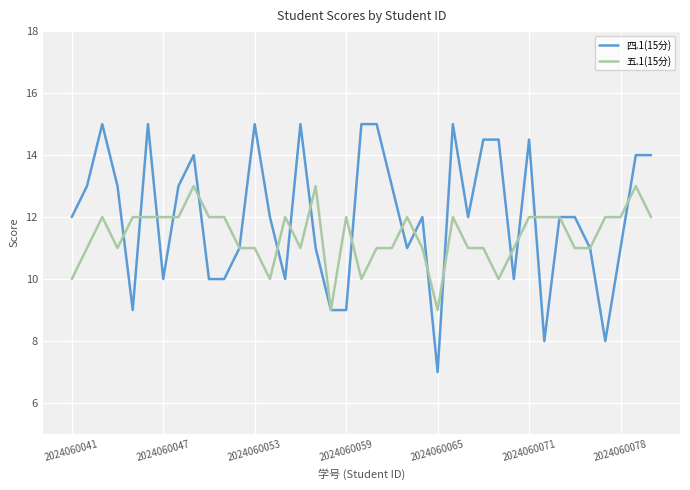

Which series has the widest spread of values?

四.1(15分)